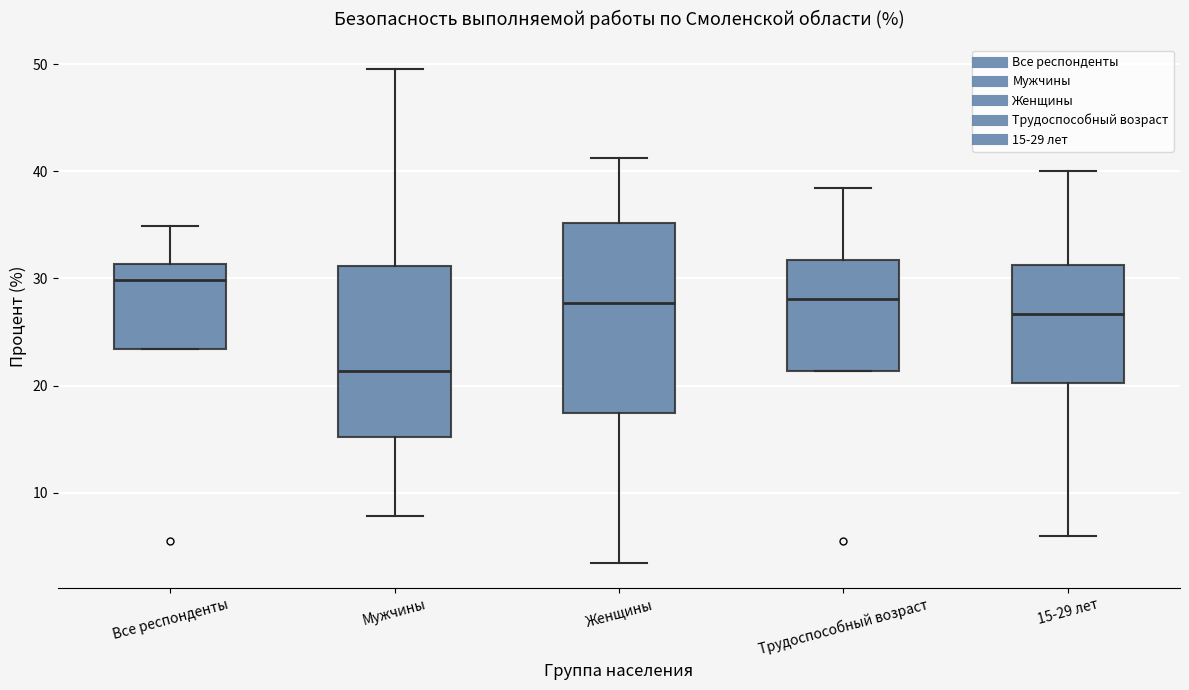

Which box's median line is the lowest?

Мужчины